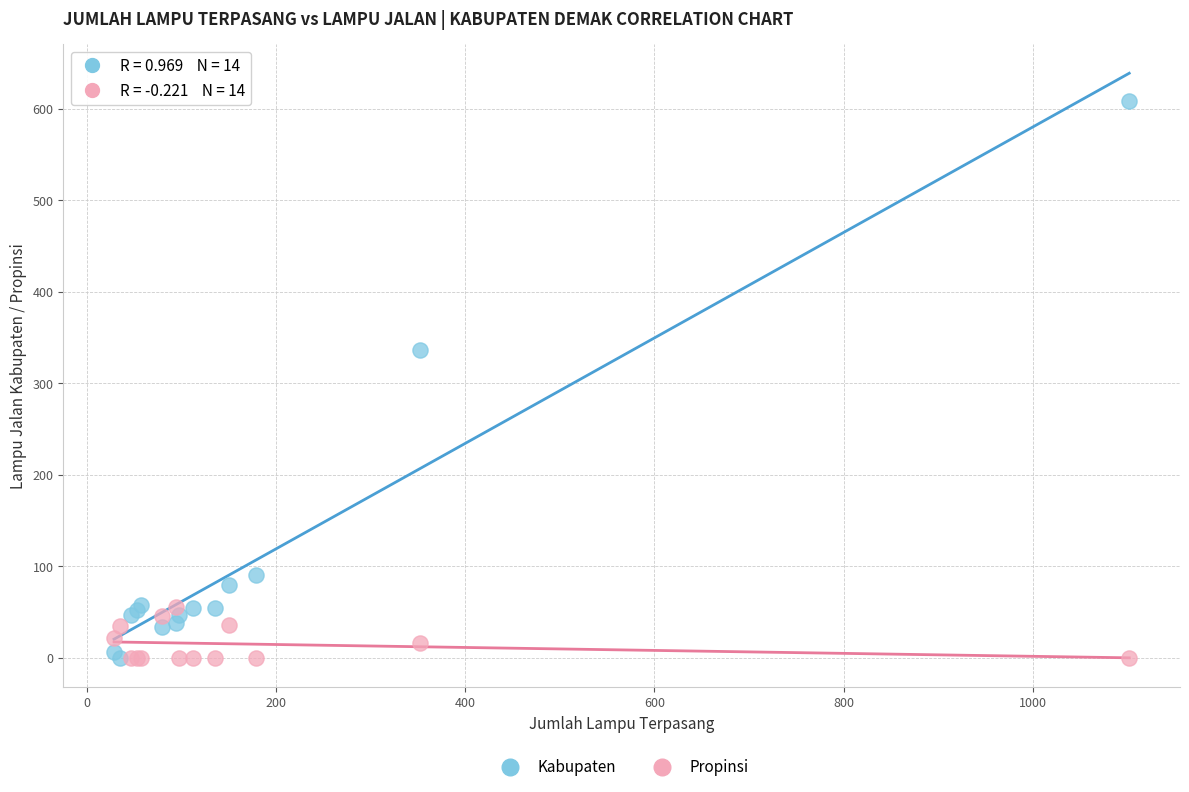

Across all series, what Y value is closest to 304?

336